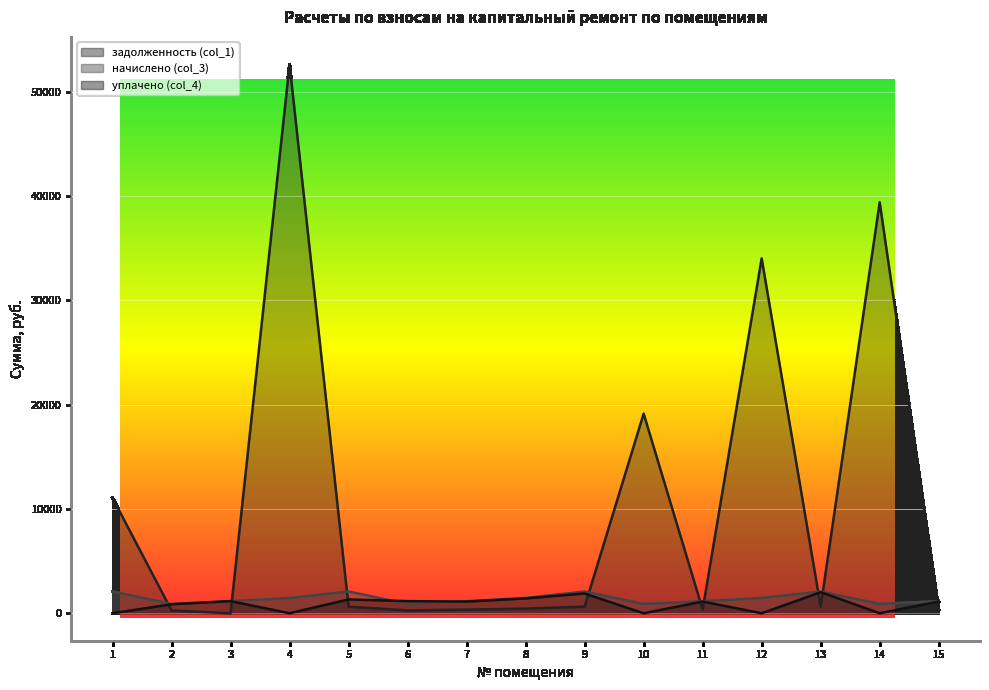

Rank the categories by начислено (col_3) value from highest to lowest.

5, 9, 13, 1, 12, 8, 4, 3, 11, 15, 7, 6, 10, 14, 2